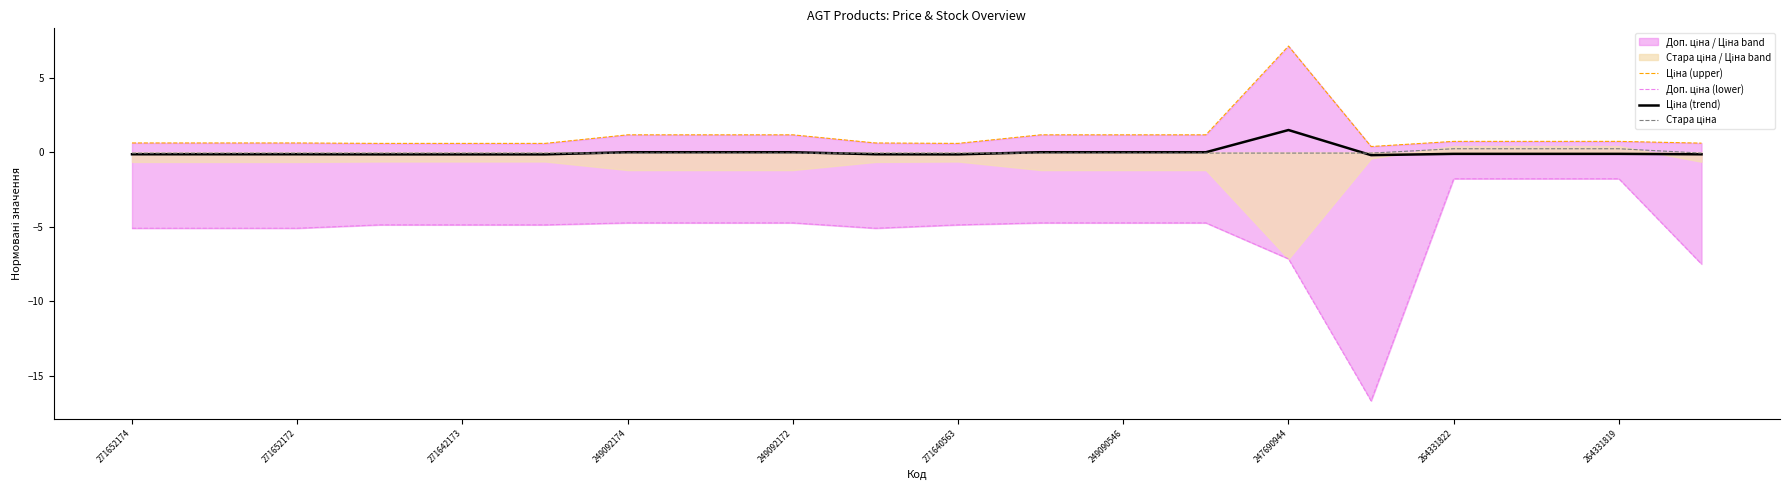

What is the difference between the maximum and minimum values in the Стара ціна series?

0.3